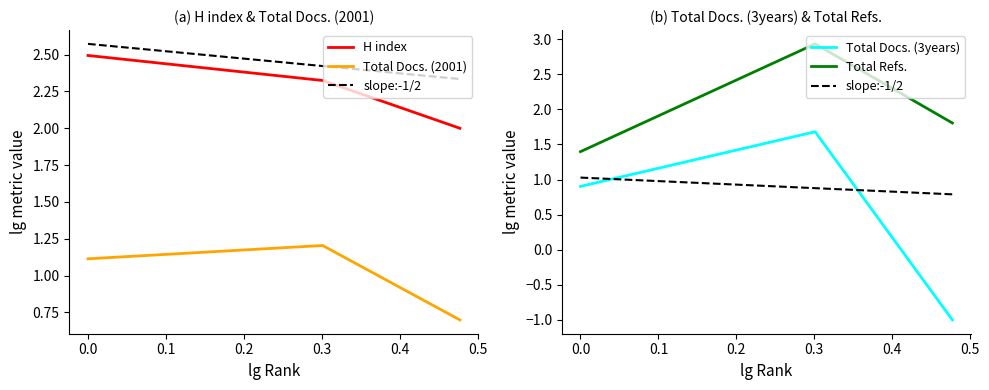

Is the value of Total Docs. (2001) at 3 greater than the value of H index at 1?

No